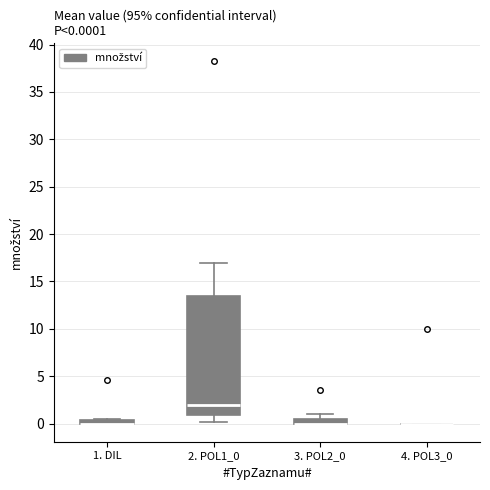

Which box is the tallest, from its lower edge to its upper edge?

2. POL1_0